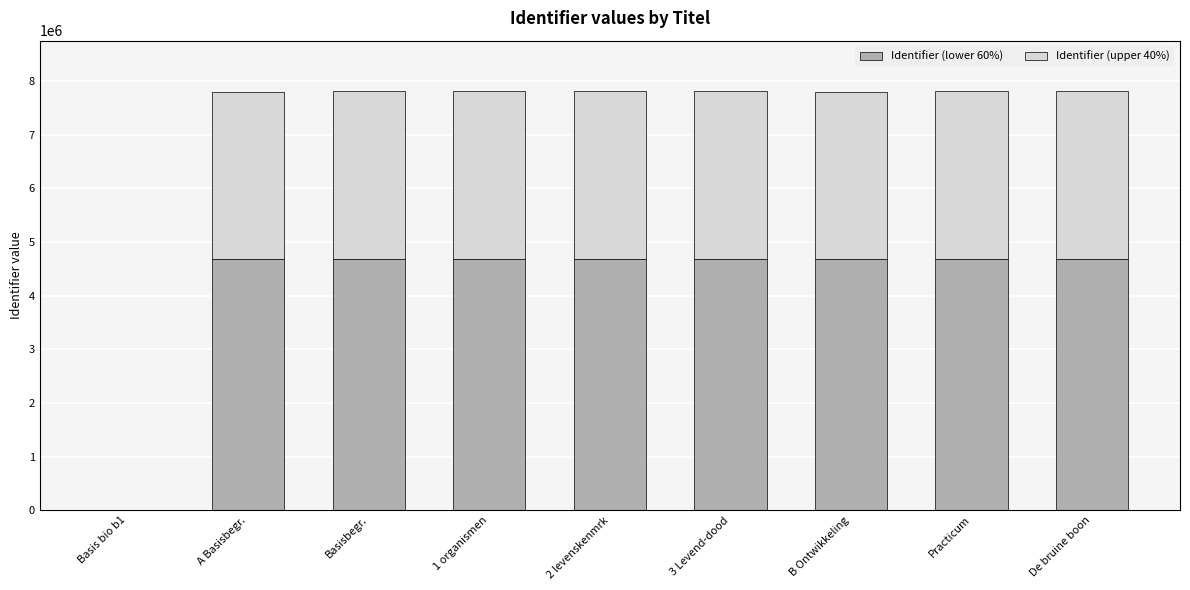

What is the total value across all series at B Ontwikkeling?

7793560.0